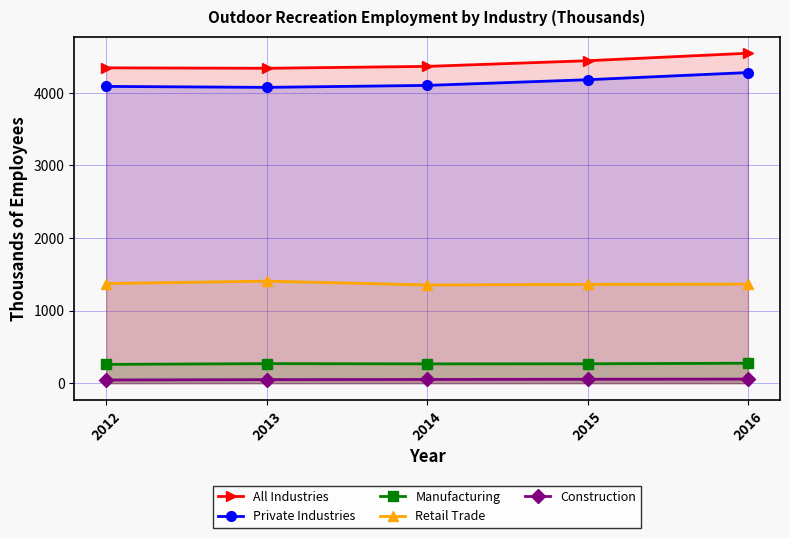

Which series has the largest total across all categories?

All Industries